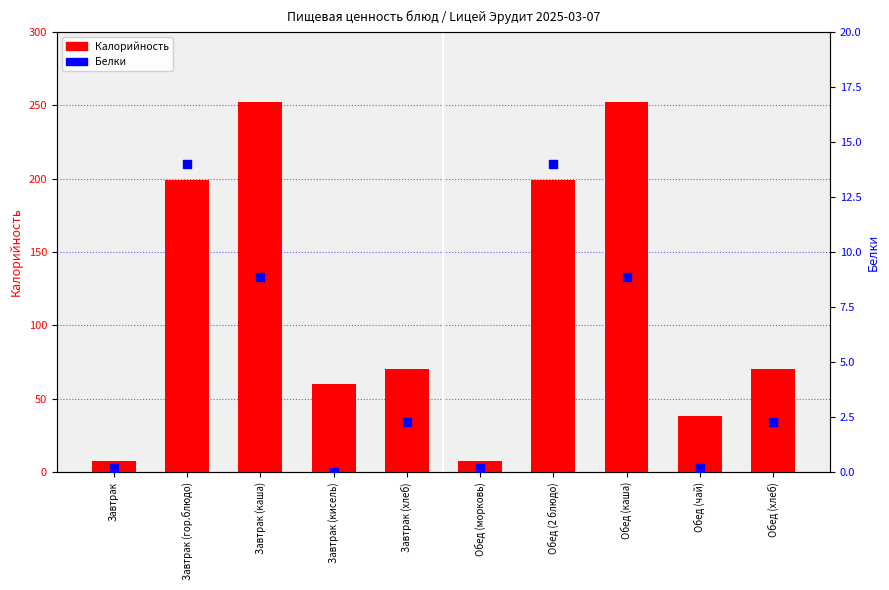

Which series contains the highest Y value?

Калорийность